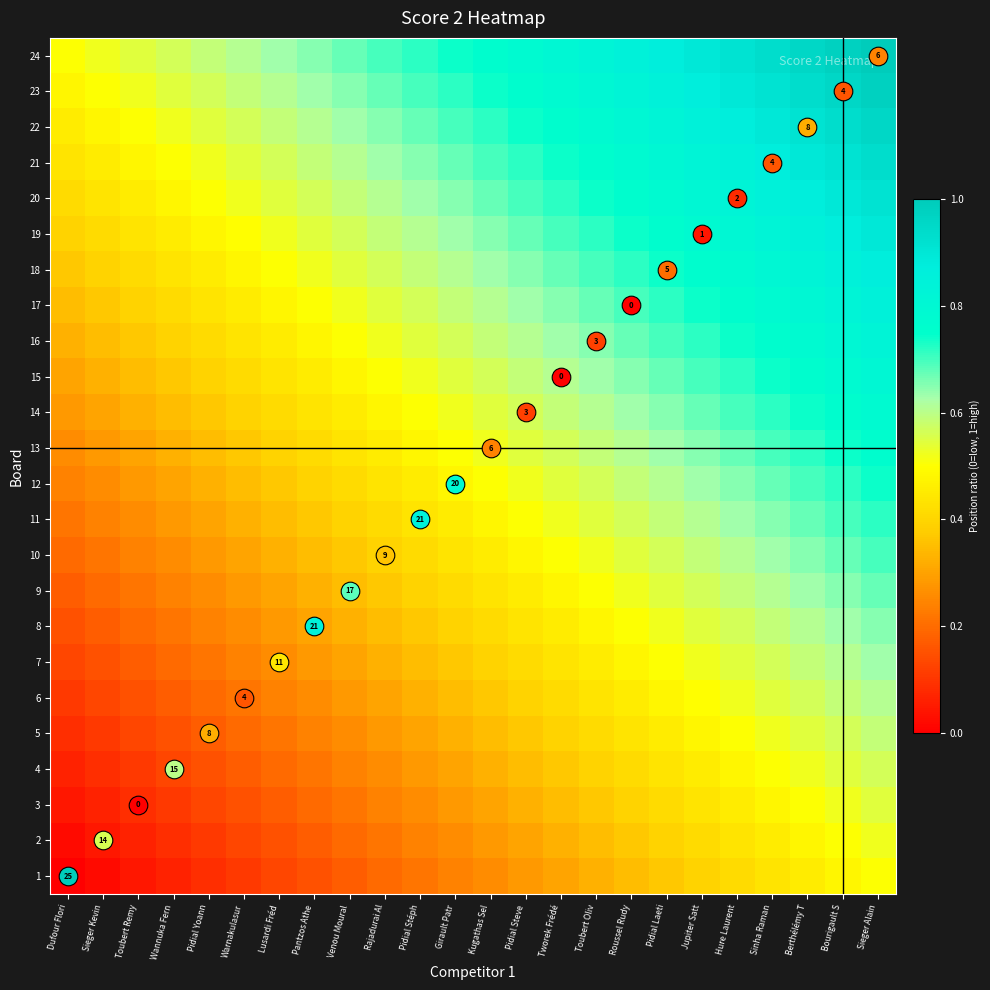

What is the spread (max minus min) of values at Pidial Yoann?

0.5